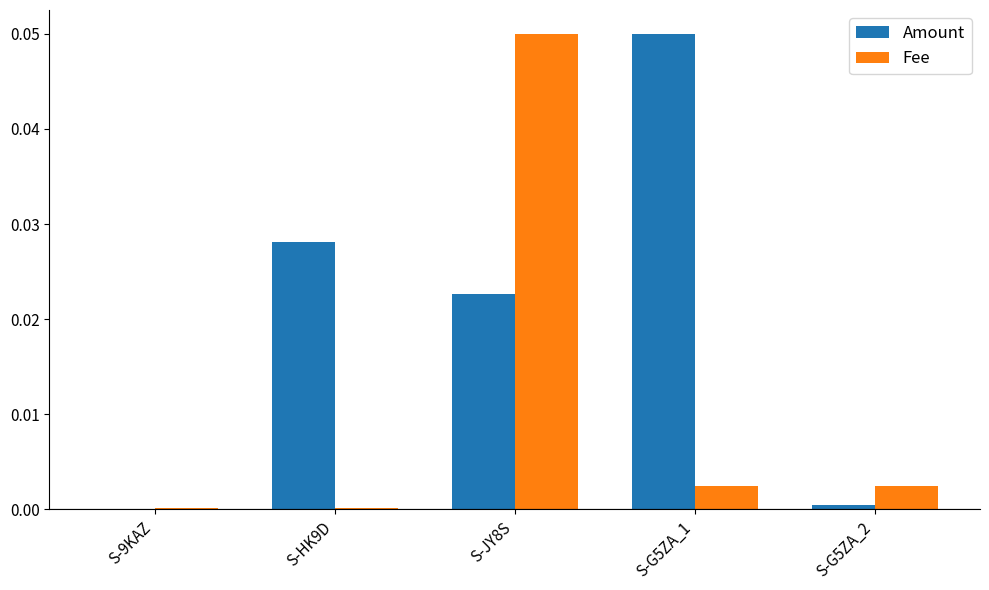

True or false: Amount has a value of 0.0 at S-G5ZA_1.

False